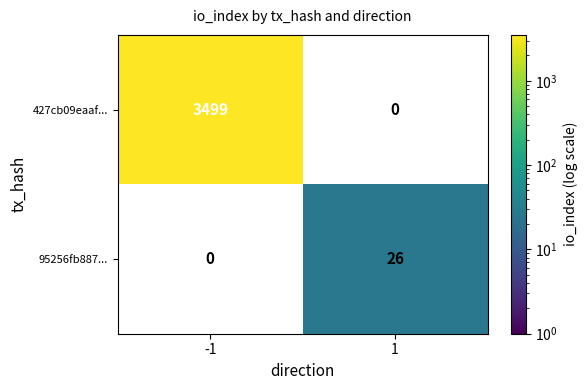

At how many categories does at least one series exceed 1821?

1